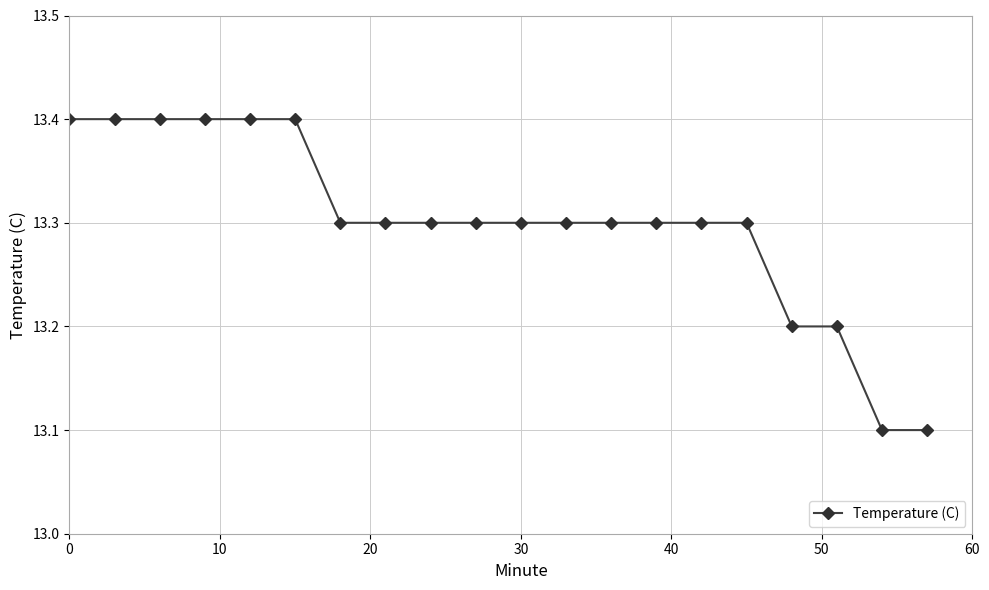

How many lines are shown in the chart?

1